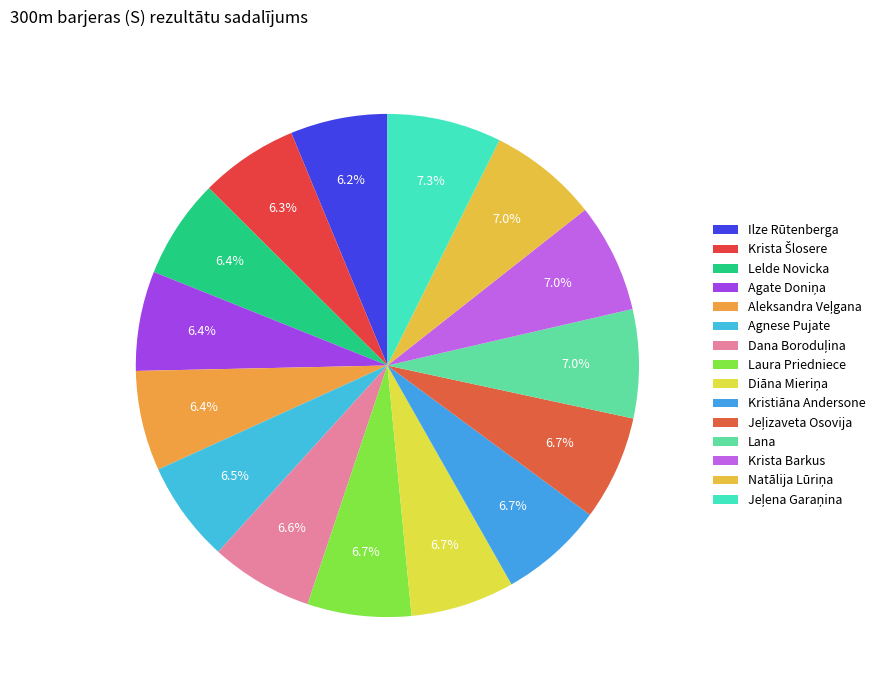

True or false: Jeļizaveta Osovija accounts for 7% of the total.

True